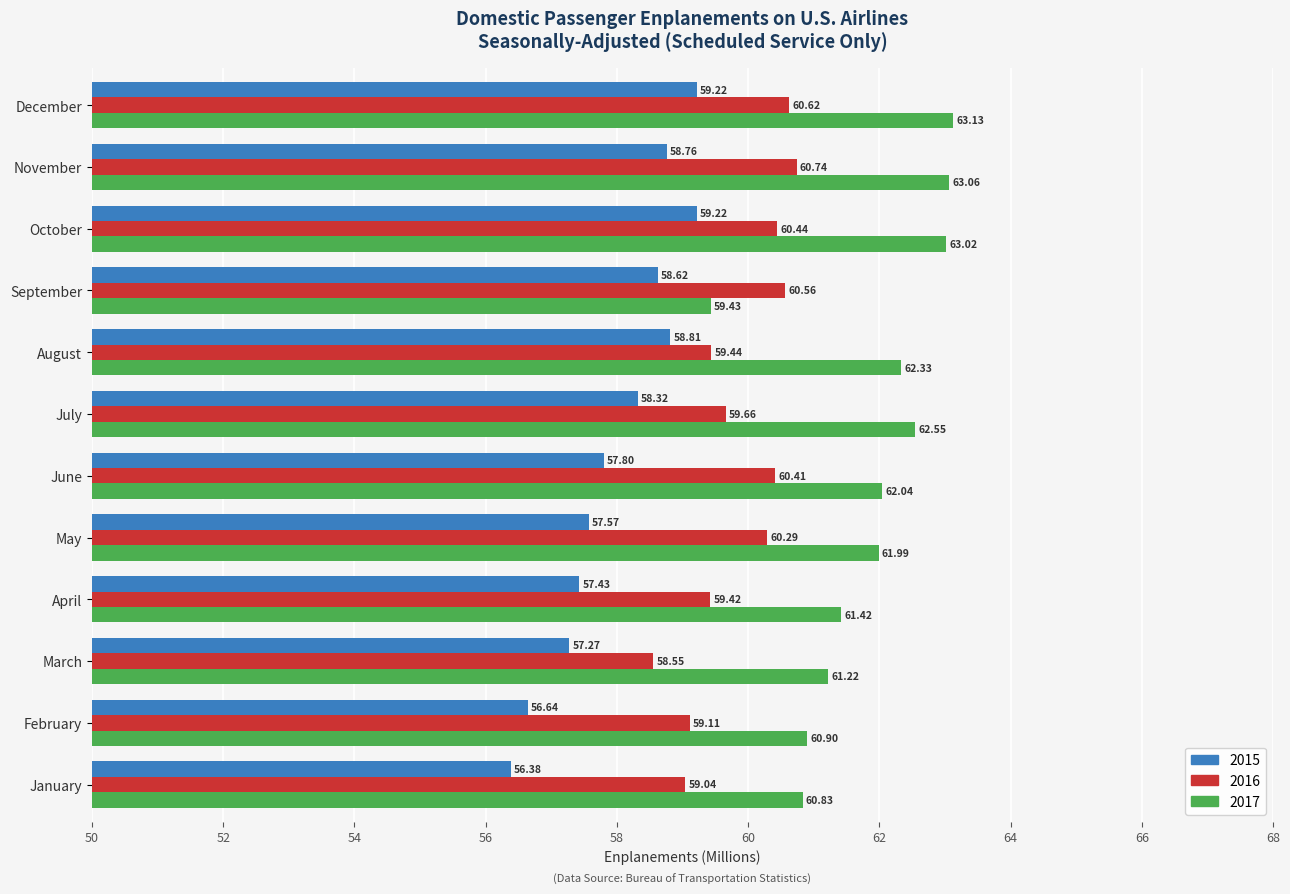

What is the average value of the 2017 series?

61.8